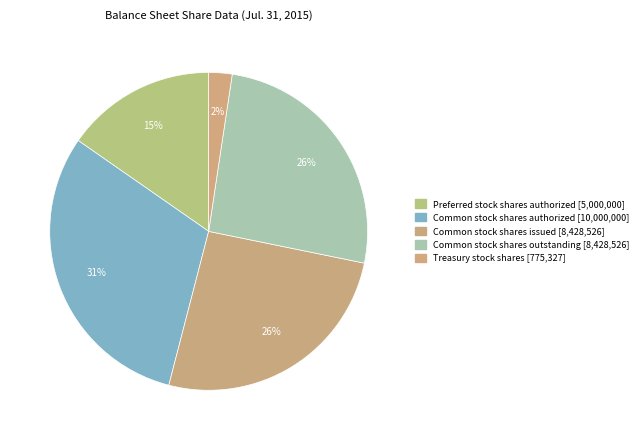

True or false: Treasury stock shares accounts for 1% of the total.

False